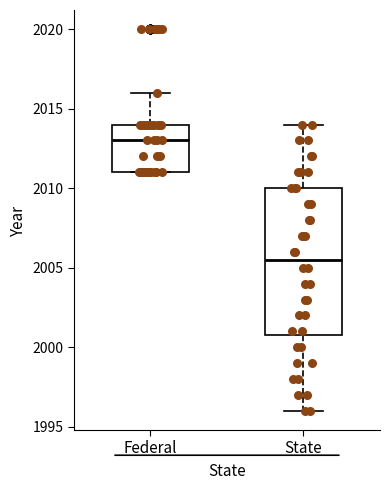

Comparing the boxes themselves (not the whiskers), which one is the tallest?

State